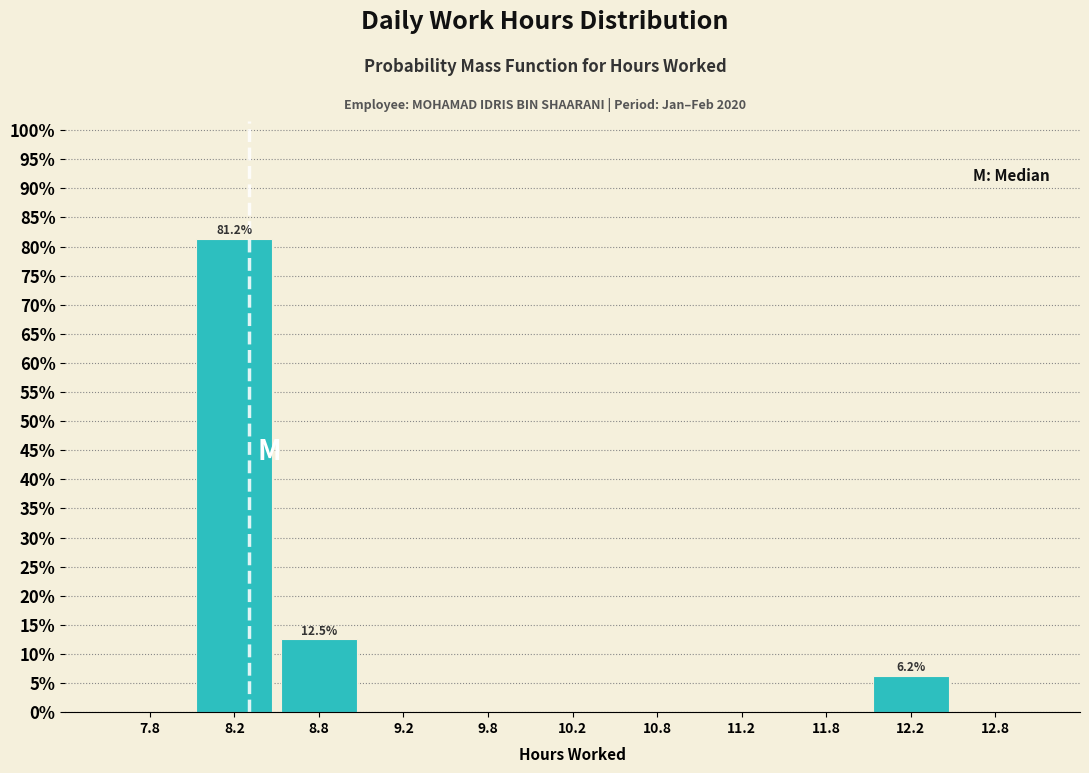

Which range on the x-axis has the tallest bar?

8.0 to 8.5